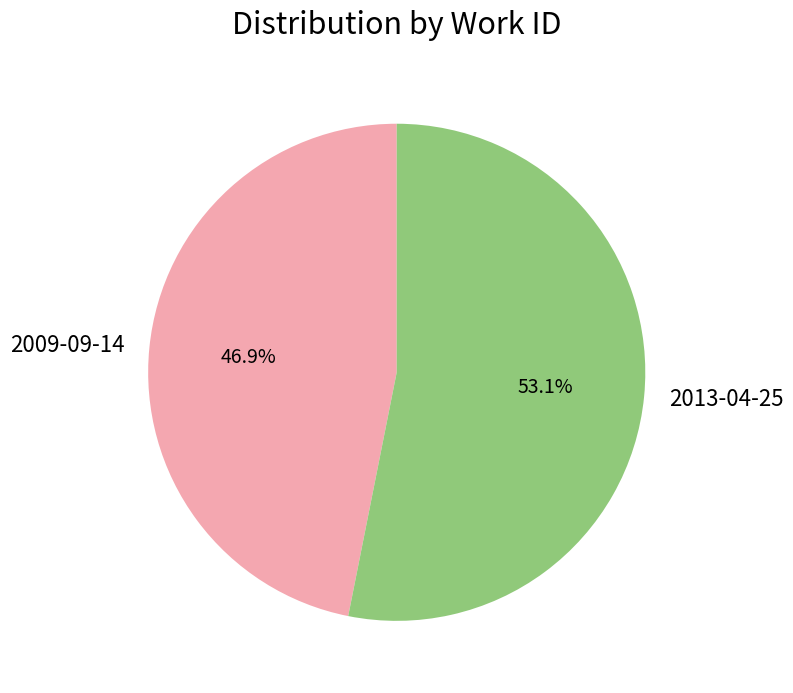

Which slice is the smallest?

2009-09-14